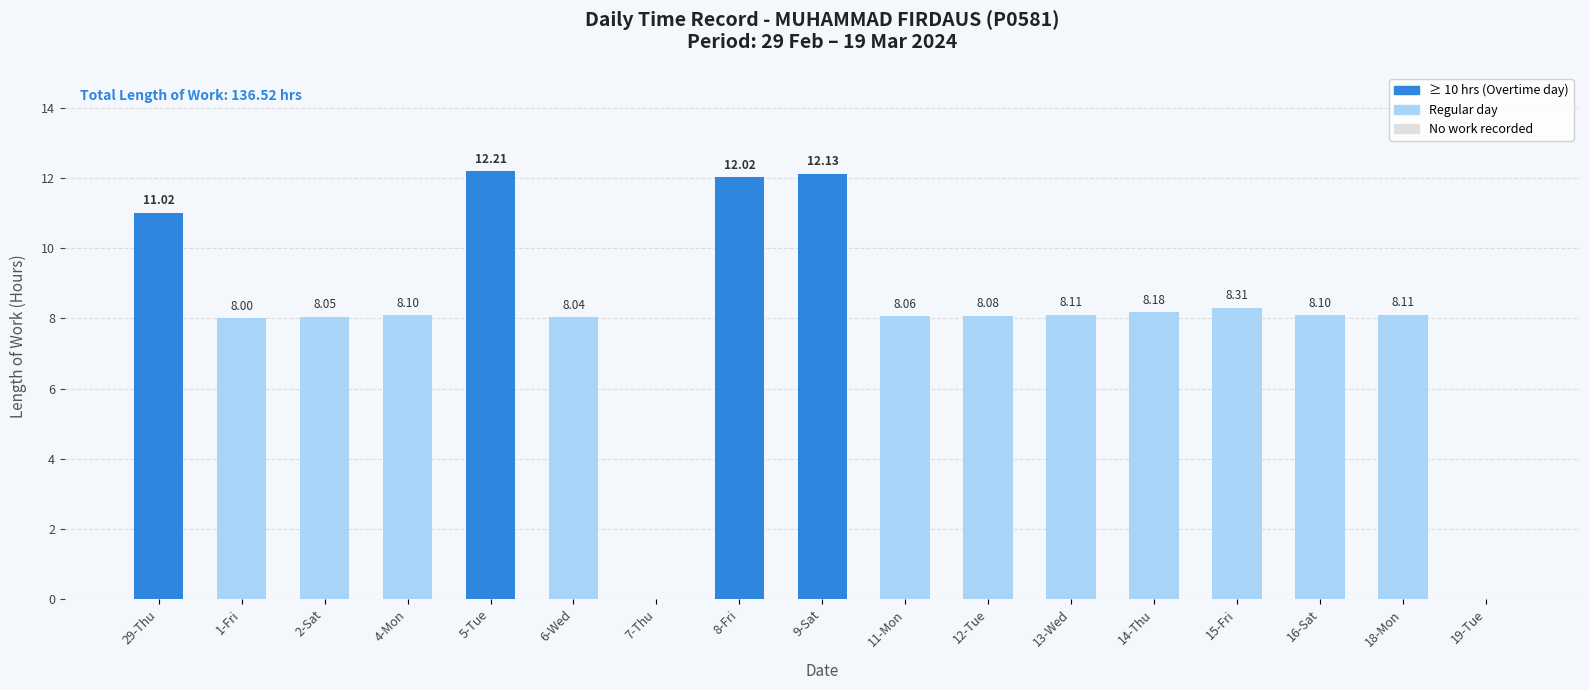

What is the sum of all values?

136.5